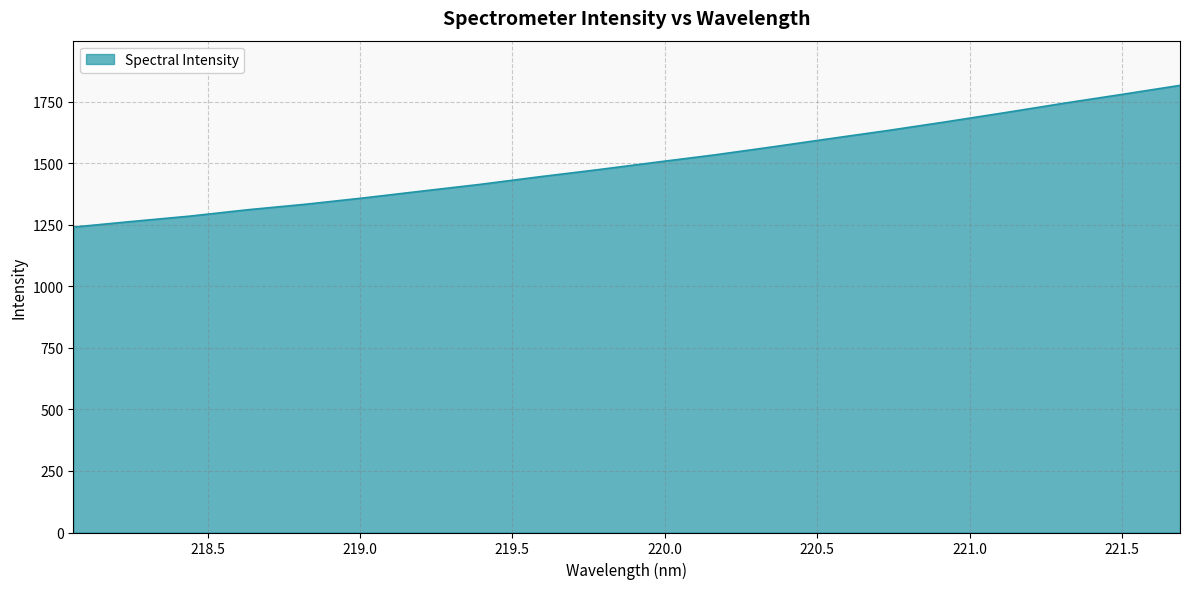

How many lines are shown in the chart?

1